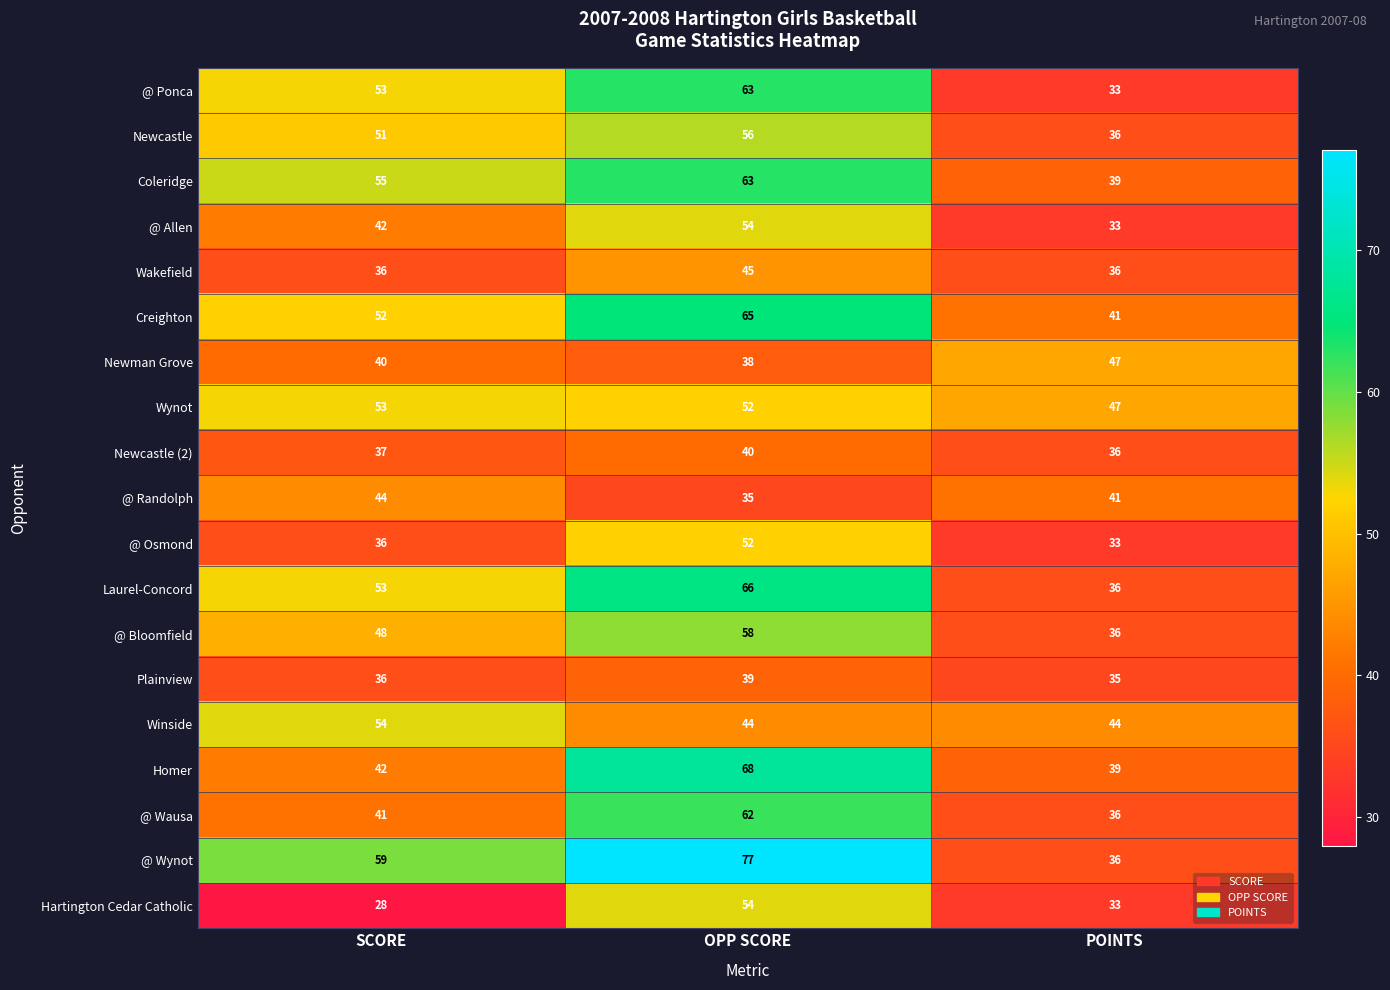

The Winside series shows 19 at POINTS. True or false?

False